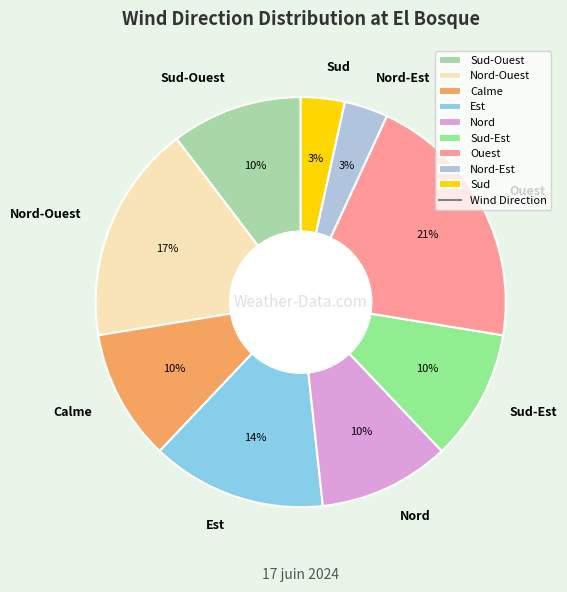

How many segments does this pie chart have?

9